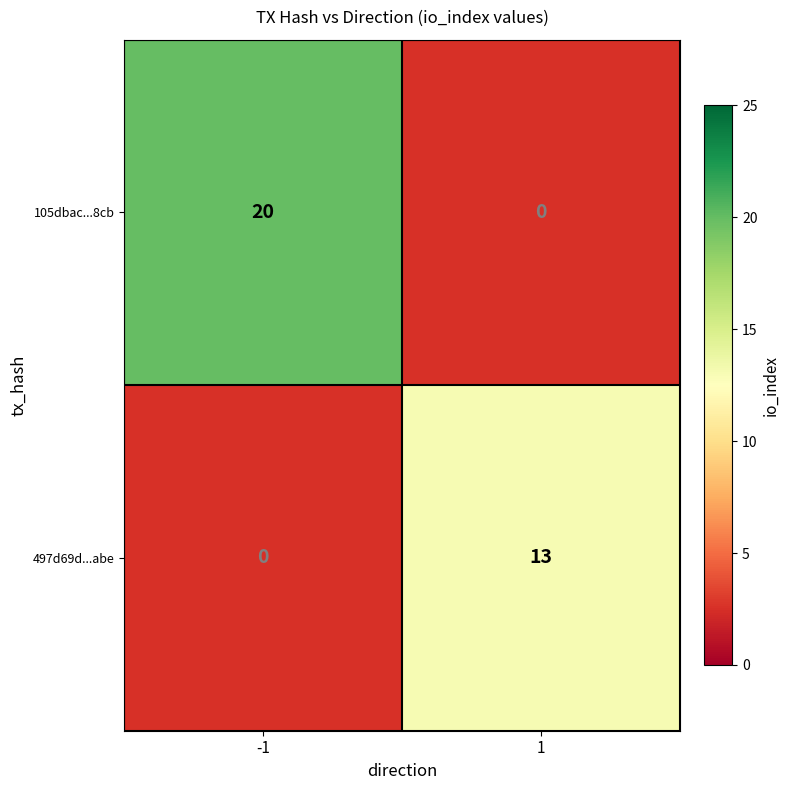

At how many categories does at least one series exceed 19?

1